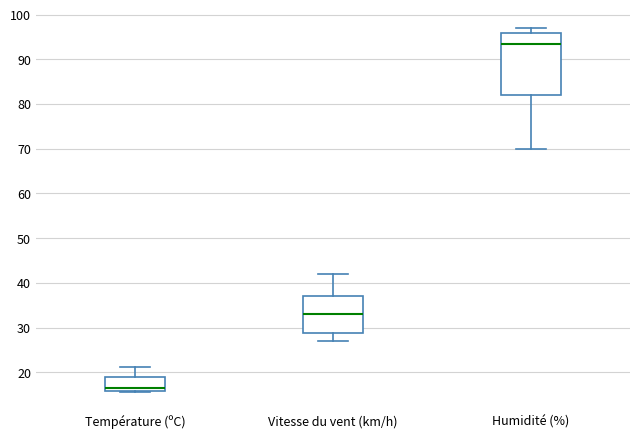

Reading left to right, transcribe this box plot: for each box, give where its median line is, the range the box spans, and where its two whiskers end, as read against the y-axis. The values are not printed on the chart, so give them approximately, as read against the axis.

Température (ºC): median 17, box 16 to 19, whiskers 16 to 21
Vitesse du vent (km/h): median 33, box 29 to 37, whiskers 27 to 42
Humidité (%): median 94, box 82 to 96, whiskers 70 to 97